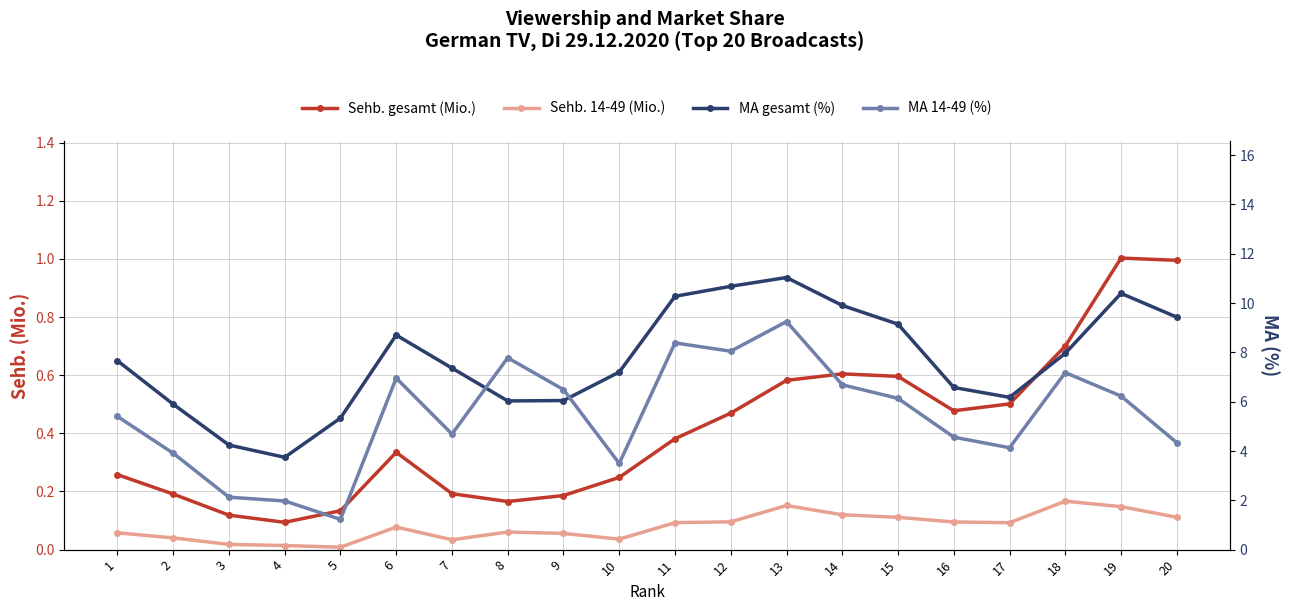

Rank the series at 5 from highest to lowest value.

MA gesamt (%), MA 14-49 (%), Sehb. gesamt (Mio.), Sehb. 14-49 (Mio.)